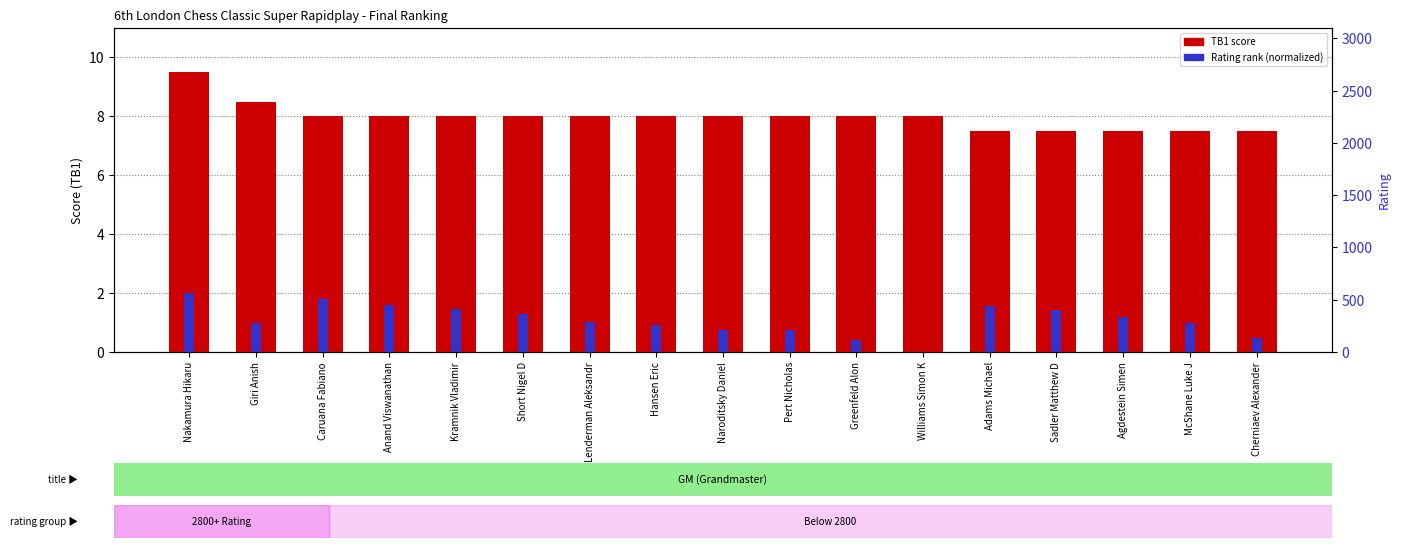

What is the label of the 5th bar from the right?

Adams Michael